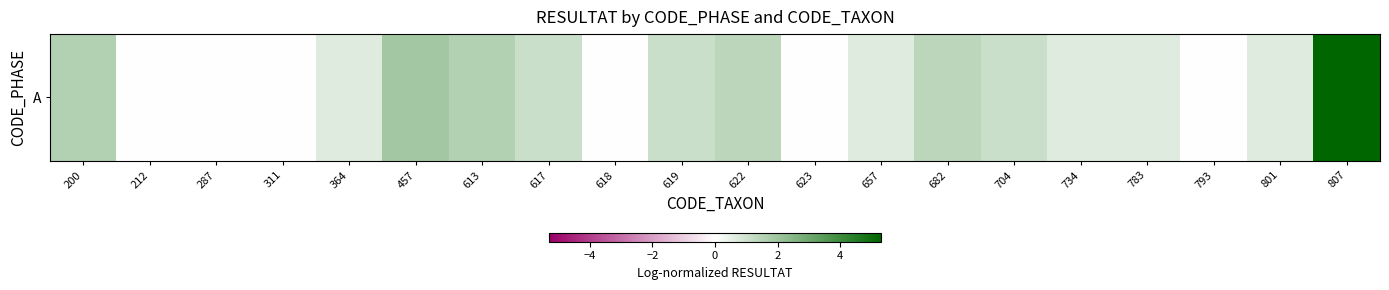

List the labels in order of value, smallest first.

212, 287, 311, 618, 623, 793, 364, 657, 734, 783, 801, 617, 619, 704, 622, 682, 200, 613, 457, 807